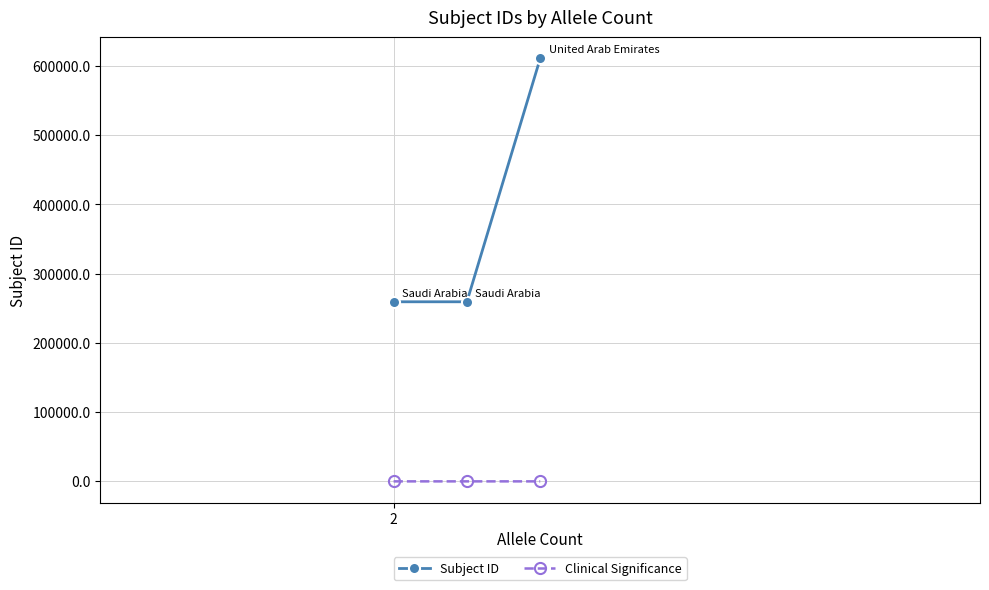

What is the label of the 1st point from the left?

2